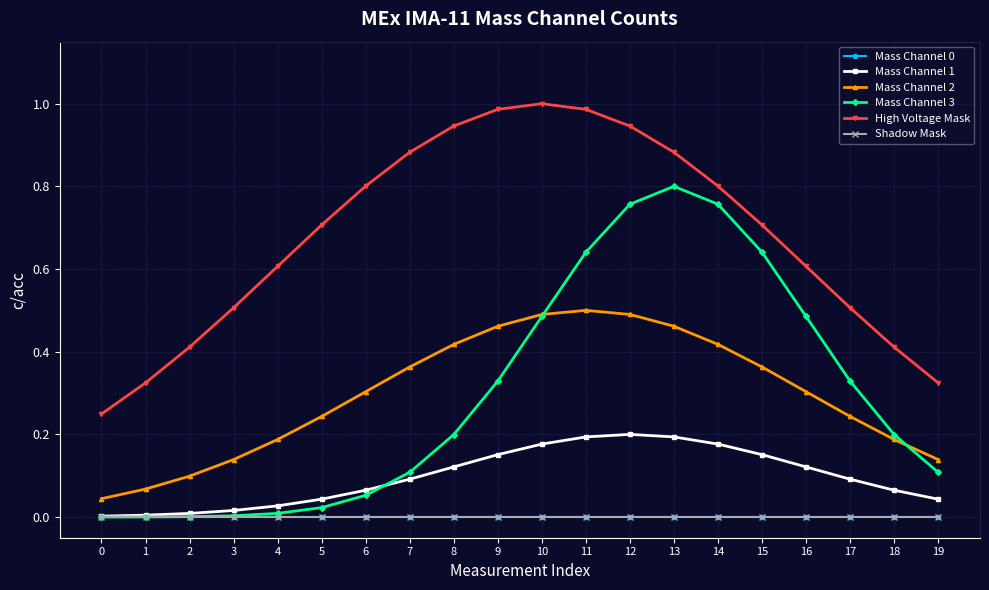

Is this an area chart (filled region under the line)?

No